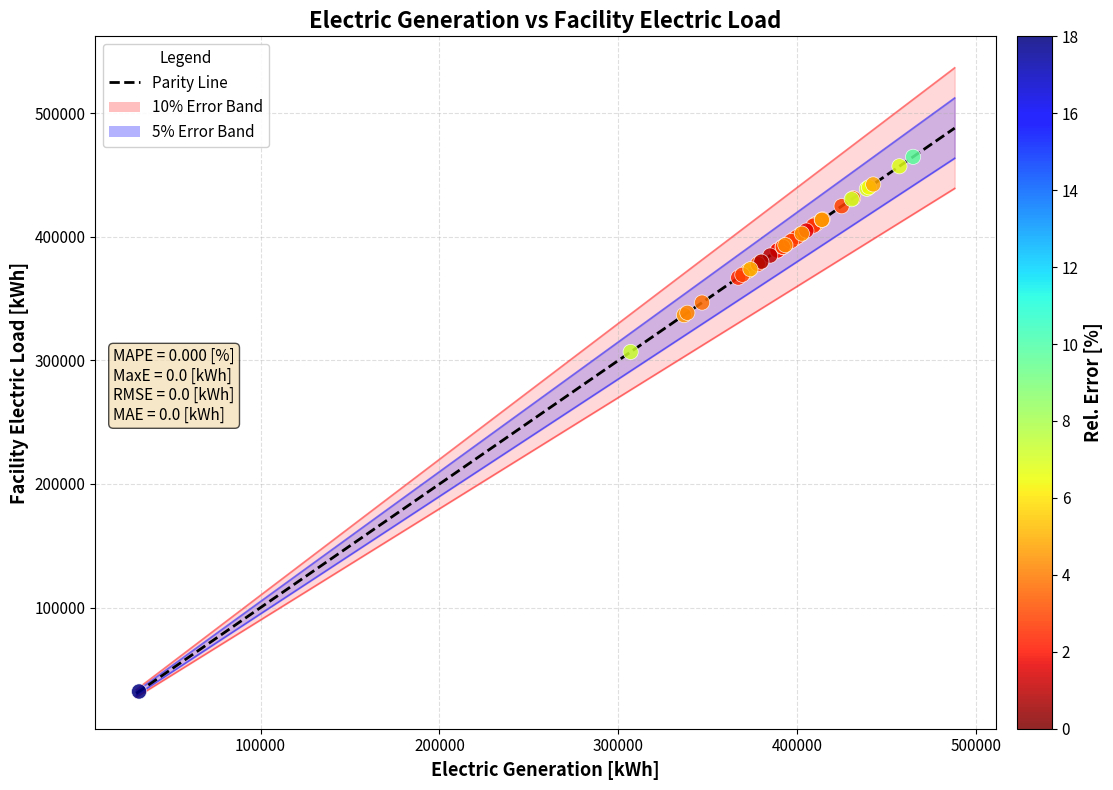

What Y value in the scatter plot is closest to 248406?

306846.1